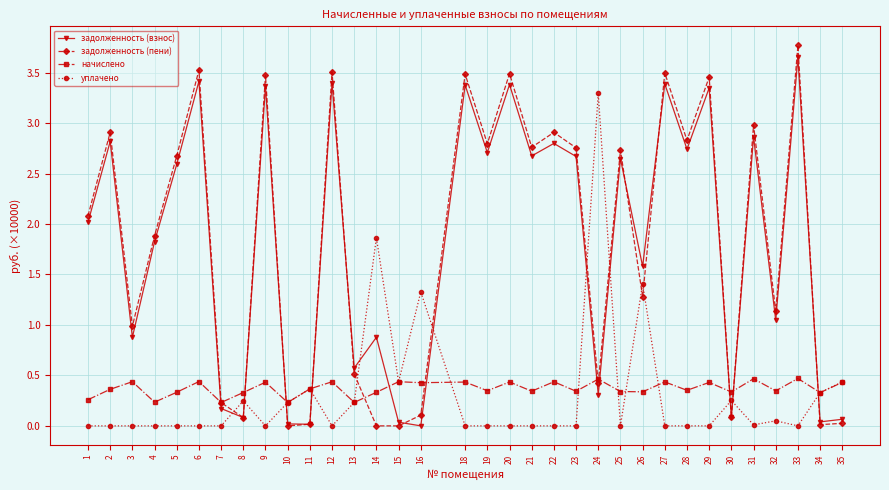

In задолженность (взнос), how many points are higher than both neighbors (excluding endpoints)?

13